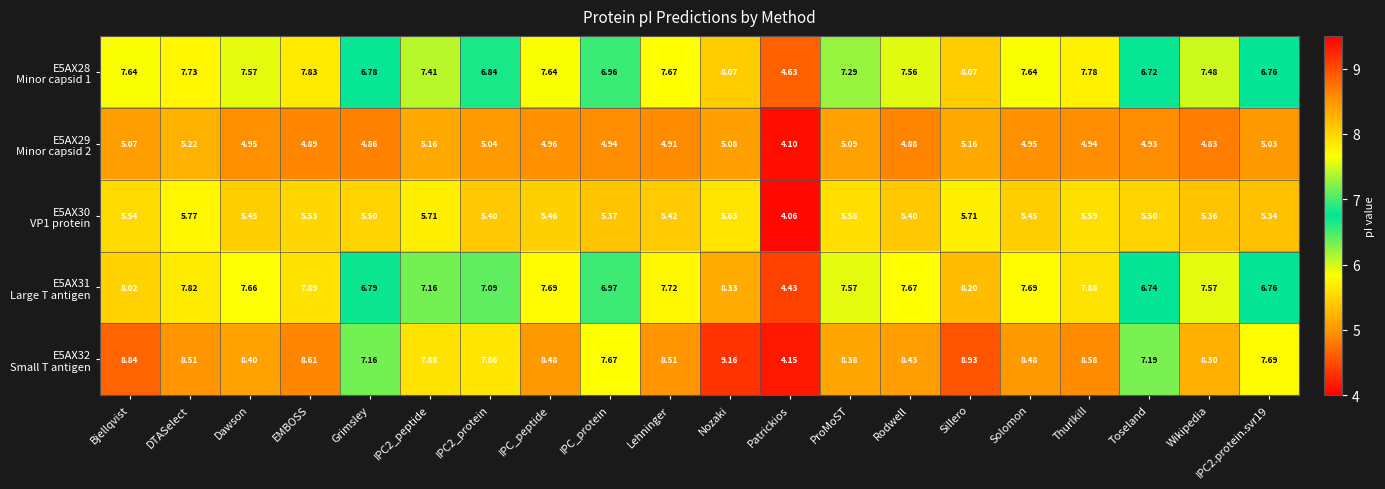

Which label corresponds to the smallest value in the chart?

Patrickios